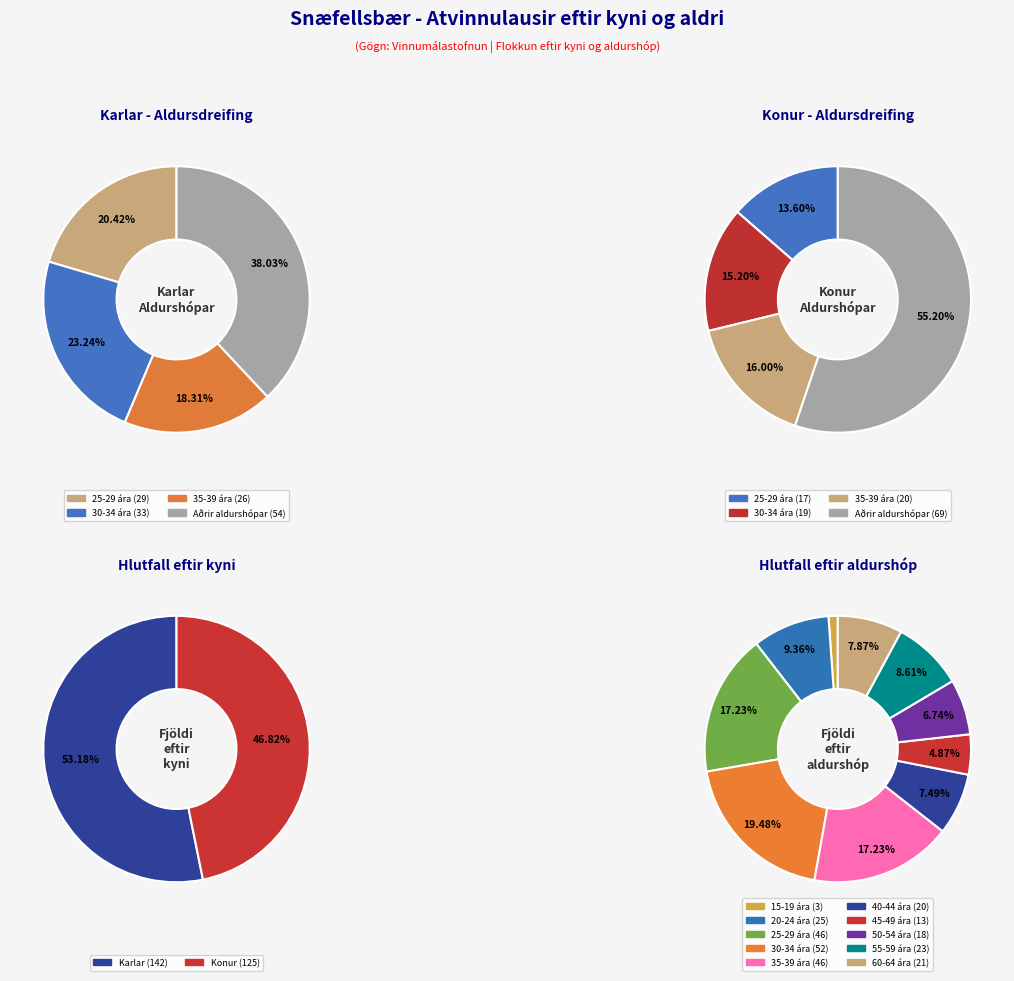

How many segments does this pie chart have?

10